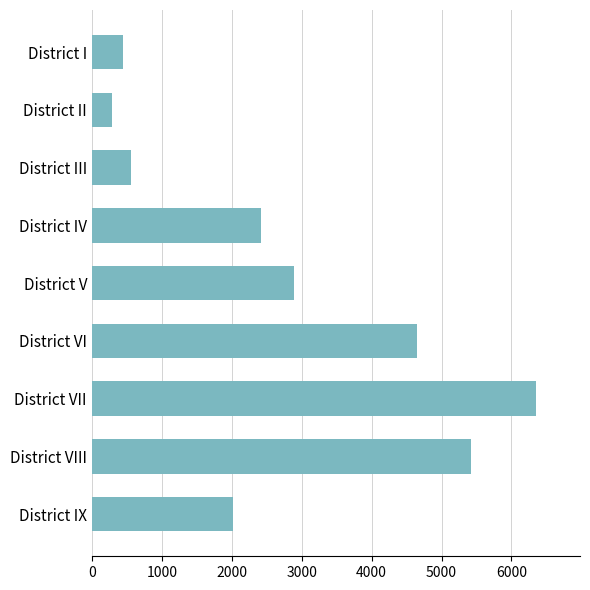

What is the value of the 8th bar from the top?

5420